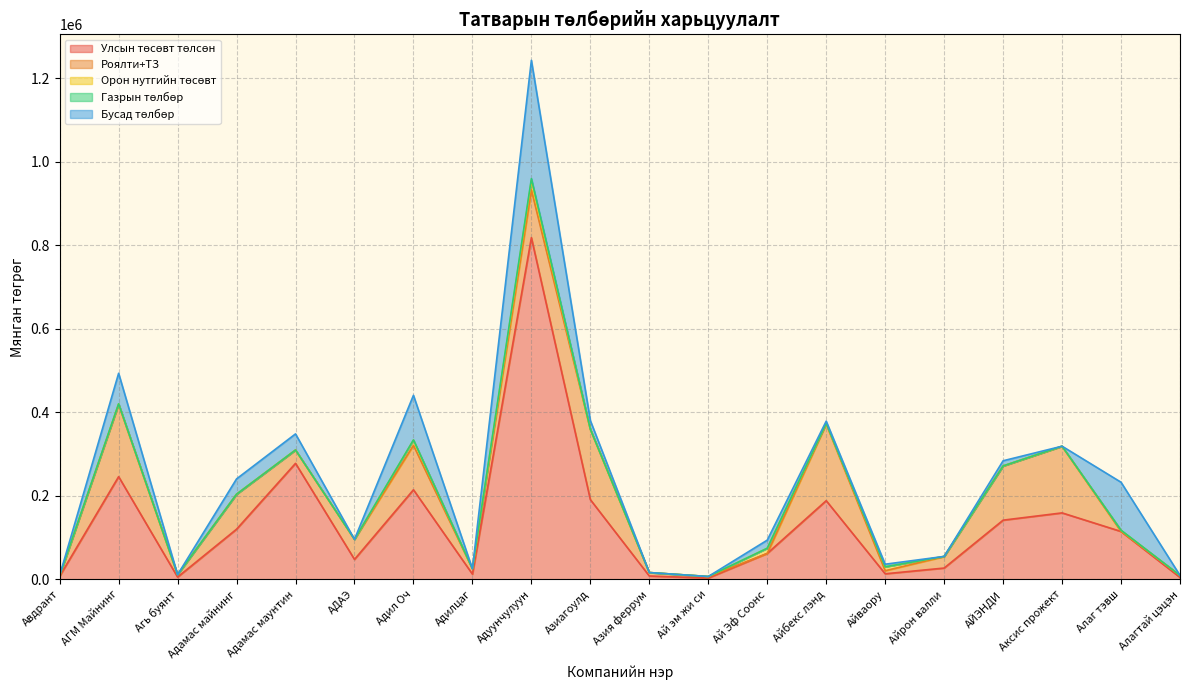

What is the difference between the Улсын төсөвт төлсөн values at Азиагоулд and Алаг тэвш?

76180.6